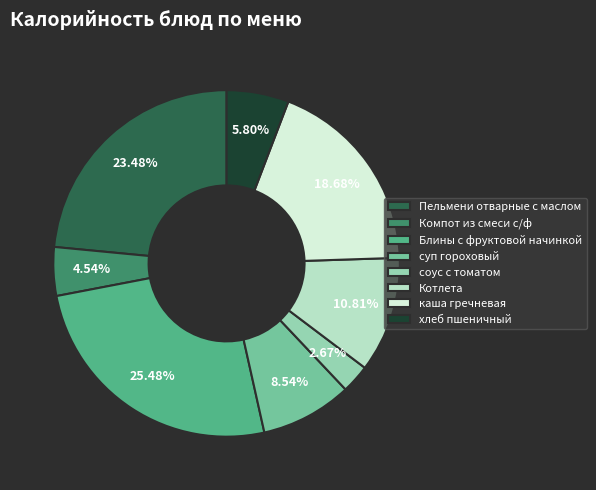

To the nearest percent, what percentage of the pie is Компот из смеси с/ф?

5%